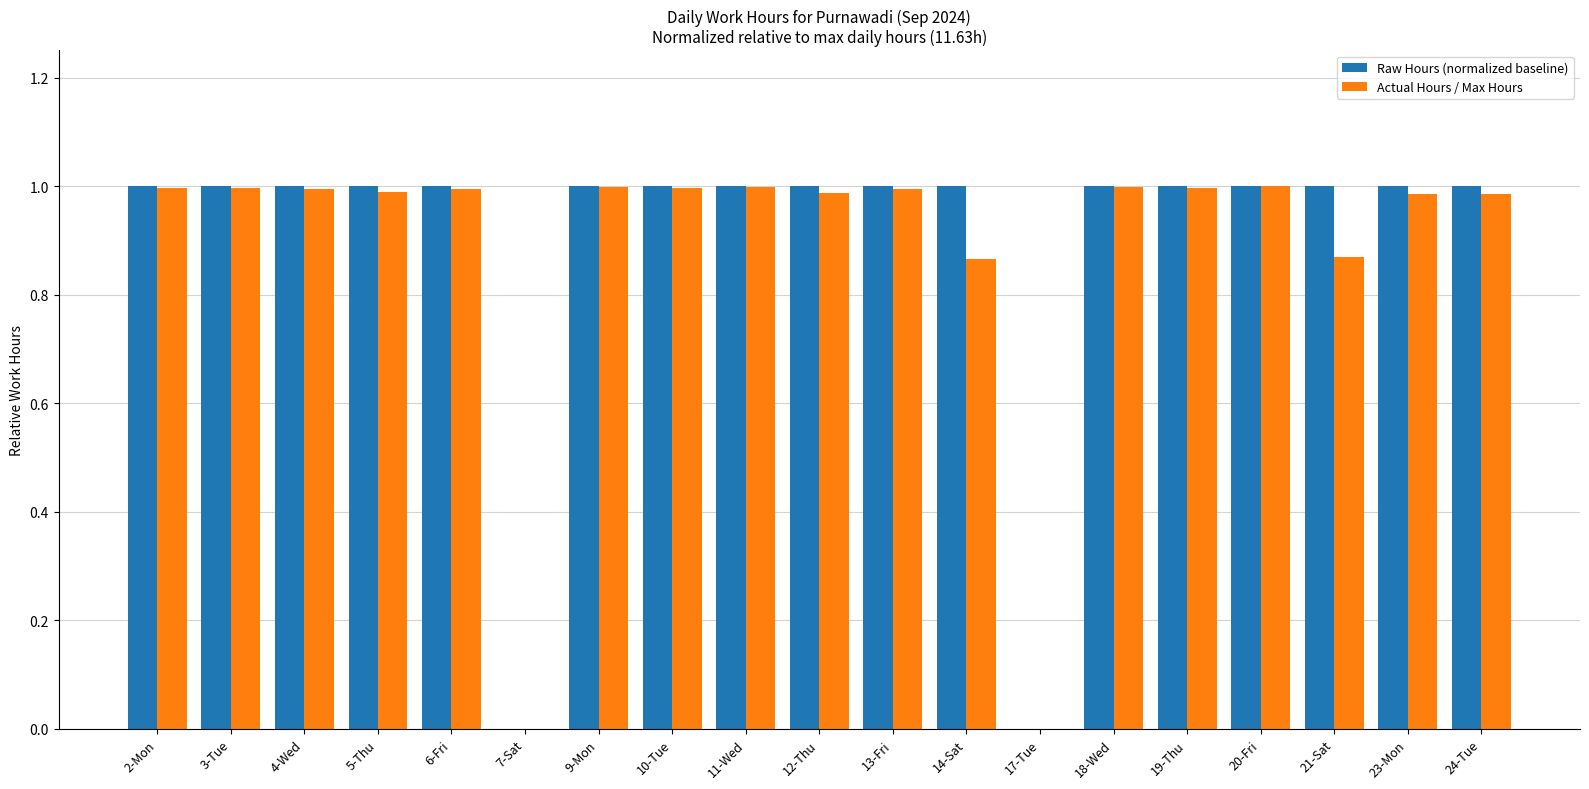

Between 7-Sat and 9-Mon, which series saw the biggest shift?

Raw Hours (normalized baseline)